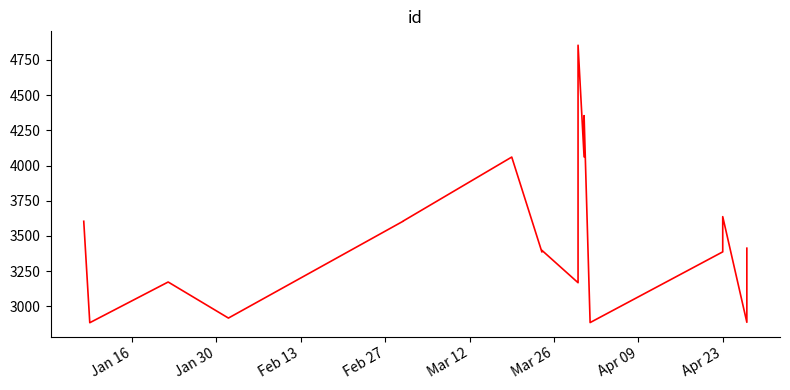

What is the approximate value at Feb 13, to the nearest 100?

3200